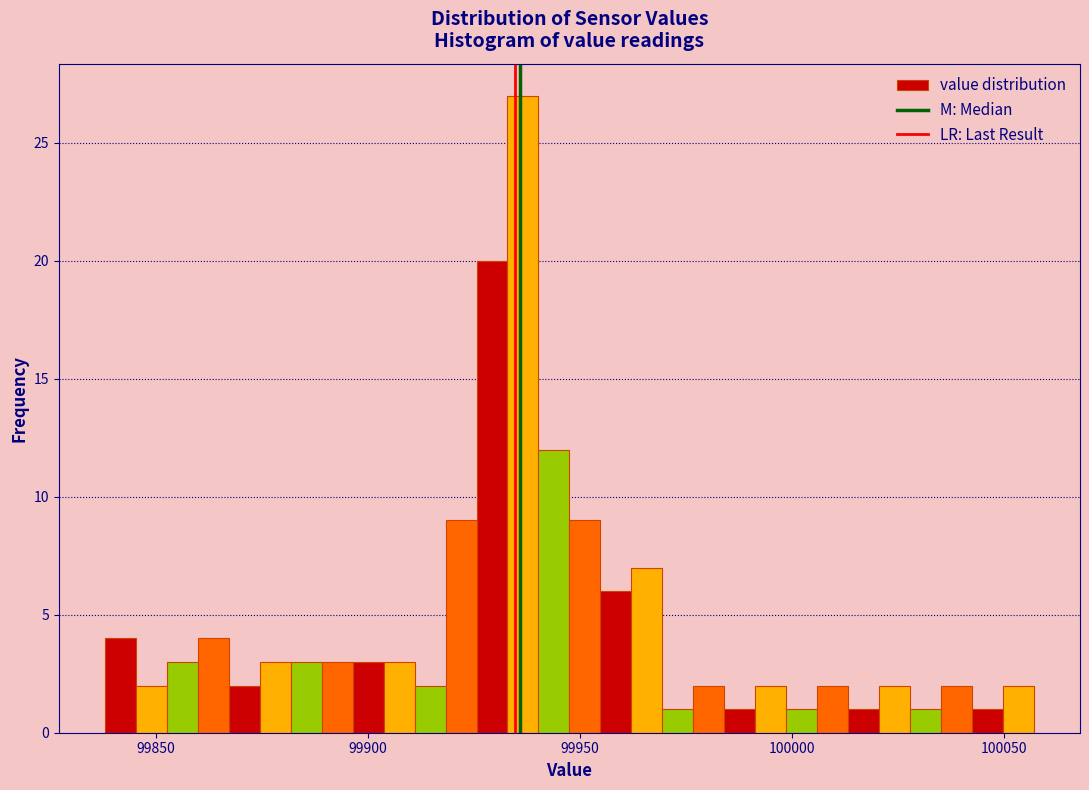

Read against the x-axis, roughly where is the centre of the tallest bar?

99935